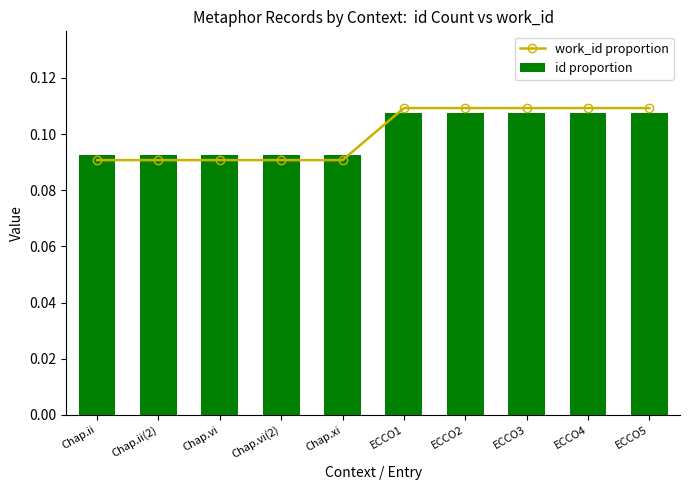

Between Chap.vi and Chap.vi(2), which series saw the biggest shift?

id proportion